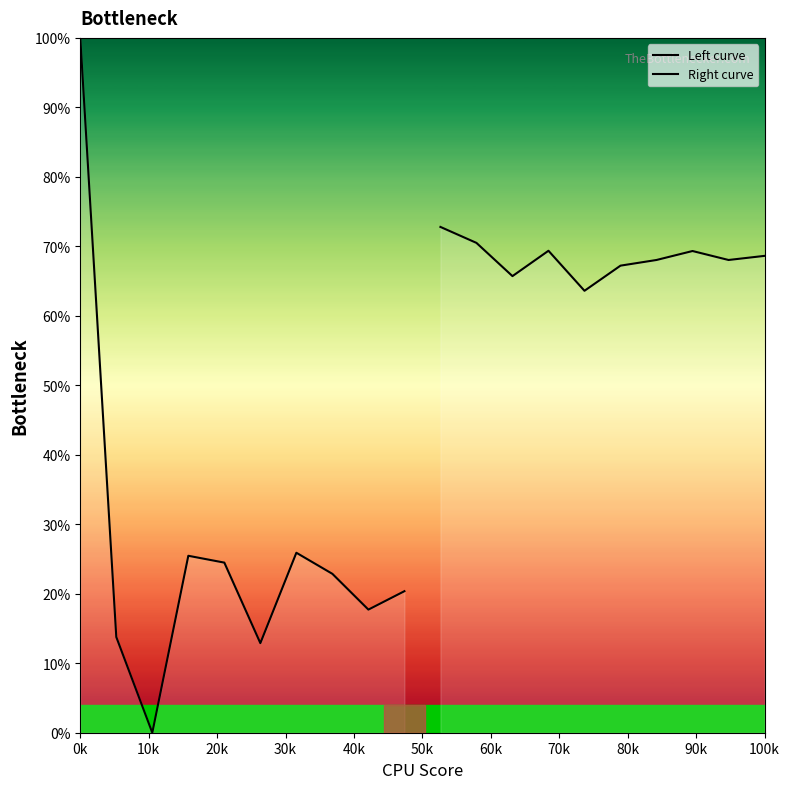

Reading left to right, transcribe all the data shown in this chart.

Left curve: 100.0	13.8	0.0	25.5	24.5	12.9	25.9	22.9	17.7	20.4
Right curve: 72.8	70.5	65.7	69.4	63.6	67.2	68.0	69.3	68.0	68.6